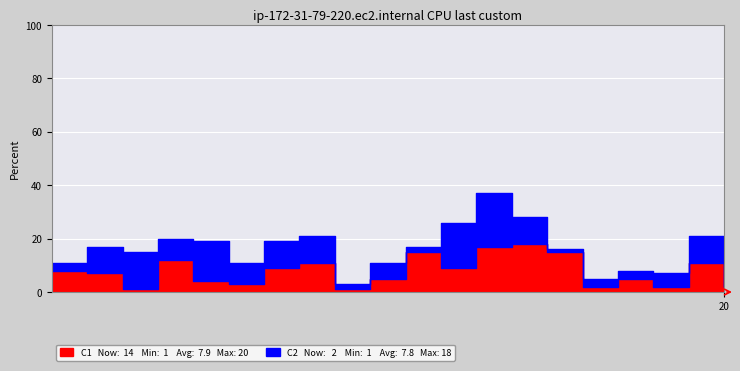

At how many categories does at least one series exceed 15?

3